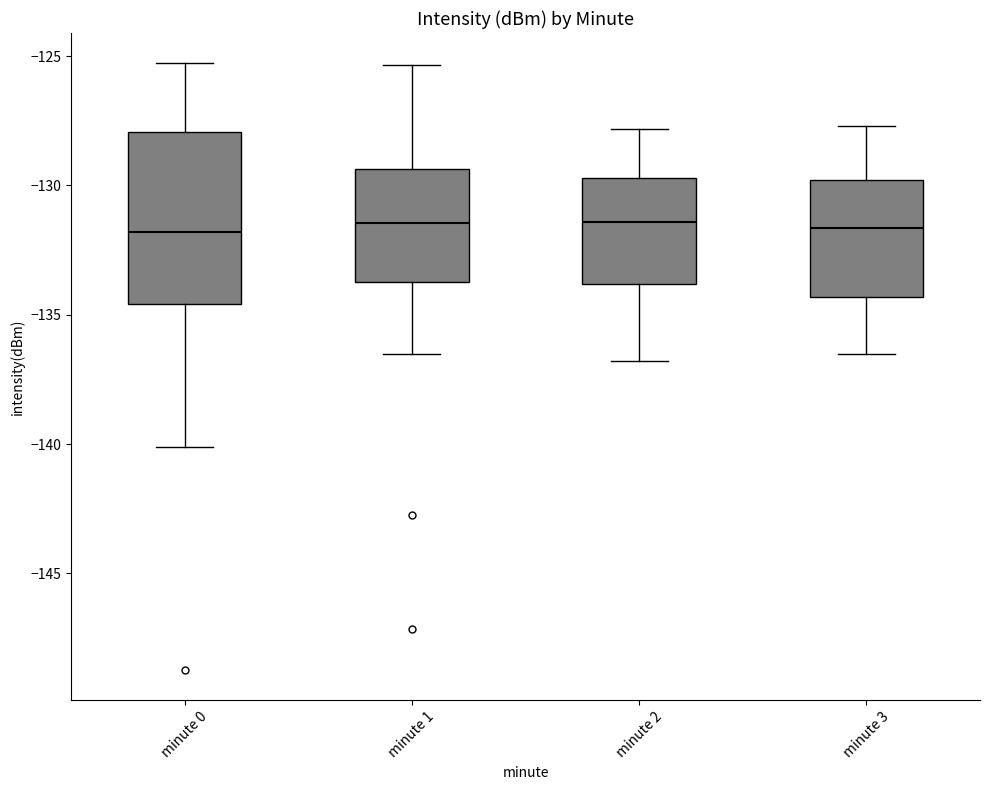

Where does the median line of the box for minute 0 sit on the y-axis? The values are not printed on the chart, so give them approximately, as read against the axis.

-132.0